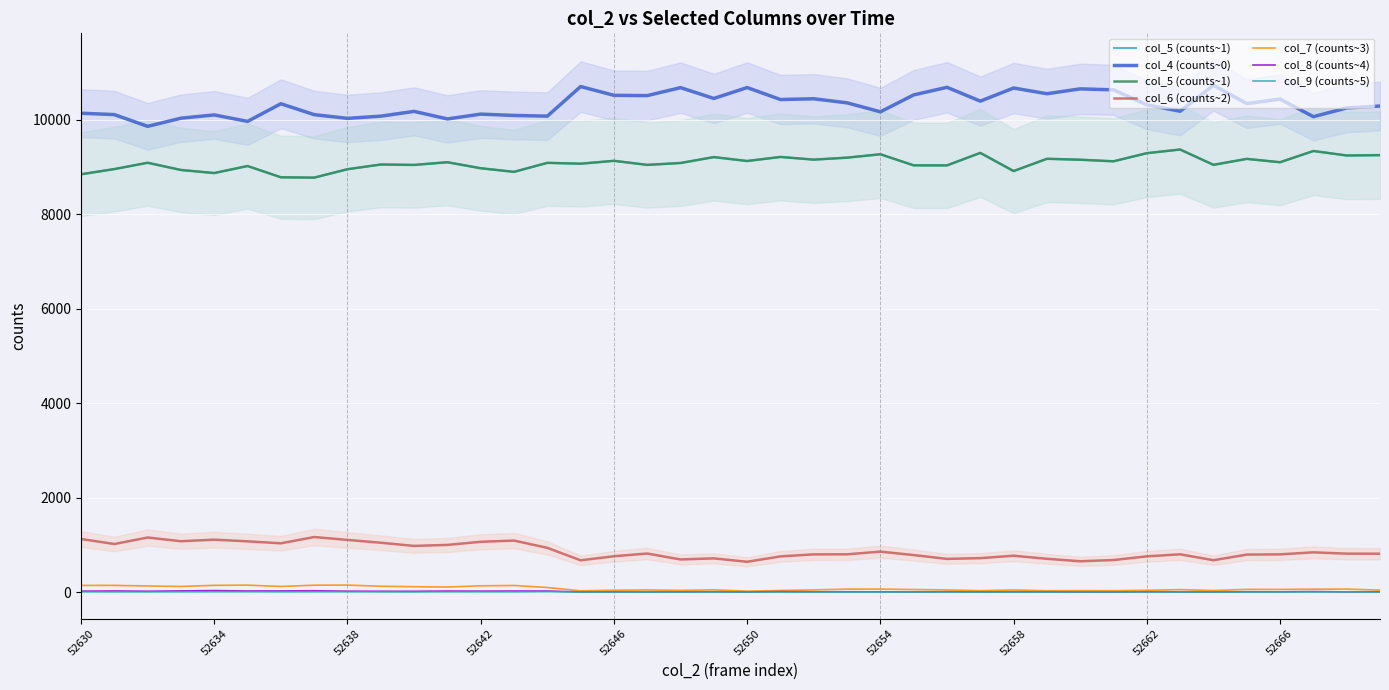

True or false: col_4 (counts~0) has a value of 10171 at 52654.

True